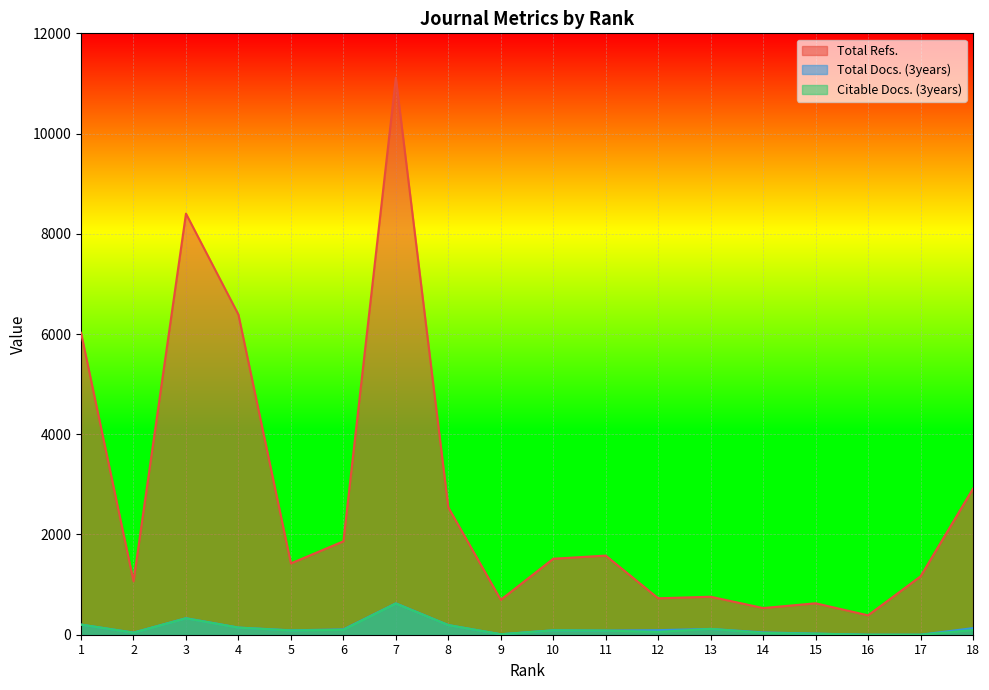

What is the value of the Citable Docs. (3years) point at the 12th from the left?

57